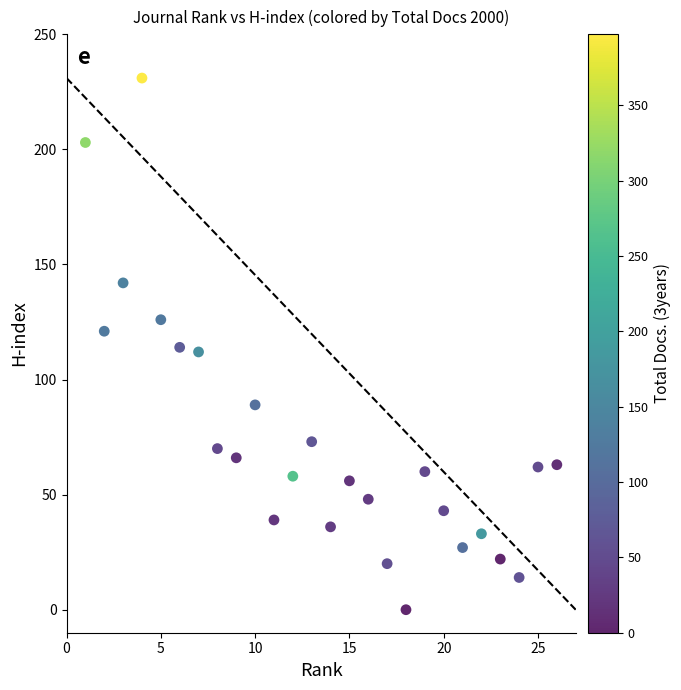

What is the range of Y values (max minus min)?

231